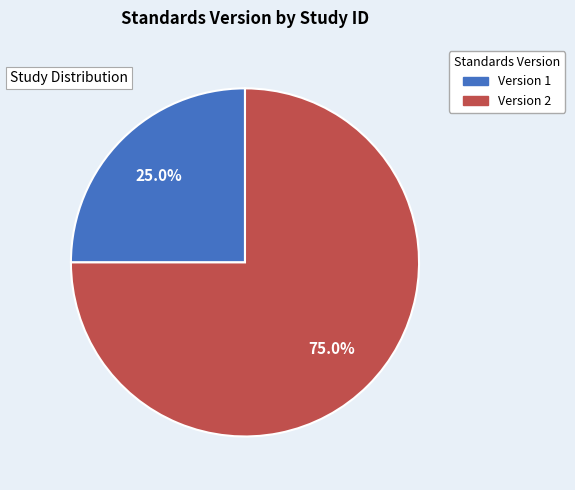

Is there a majority slice in this chart?

Yes